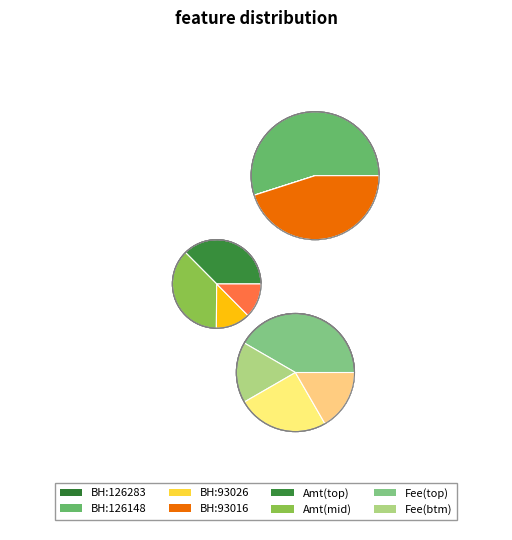

What percentage is NOT represented by 126283?

100.0%